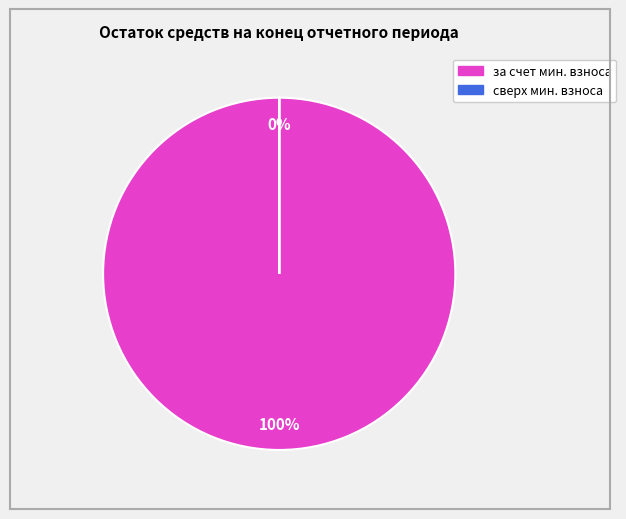

How many slices are in this pie chart?

2